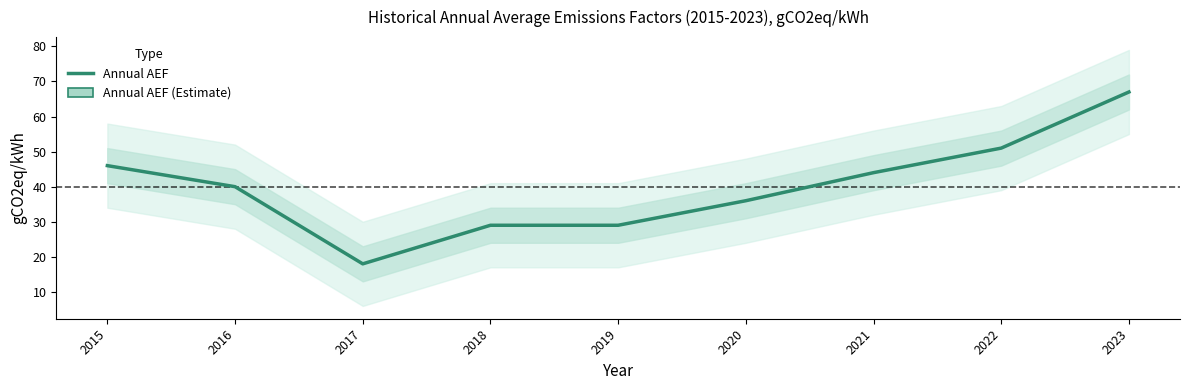

What is the change in value from 2018 to 2023?

+38